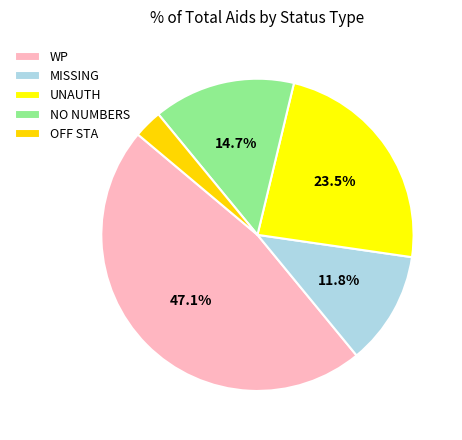

What portion of the pie excludes MISSING?

88.2%